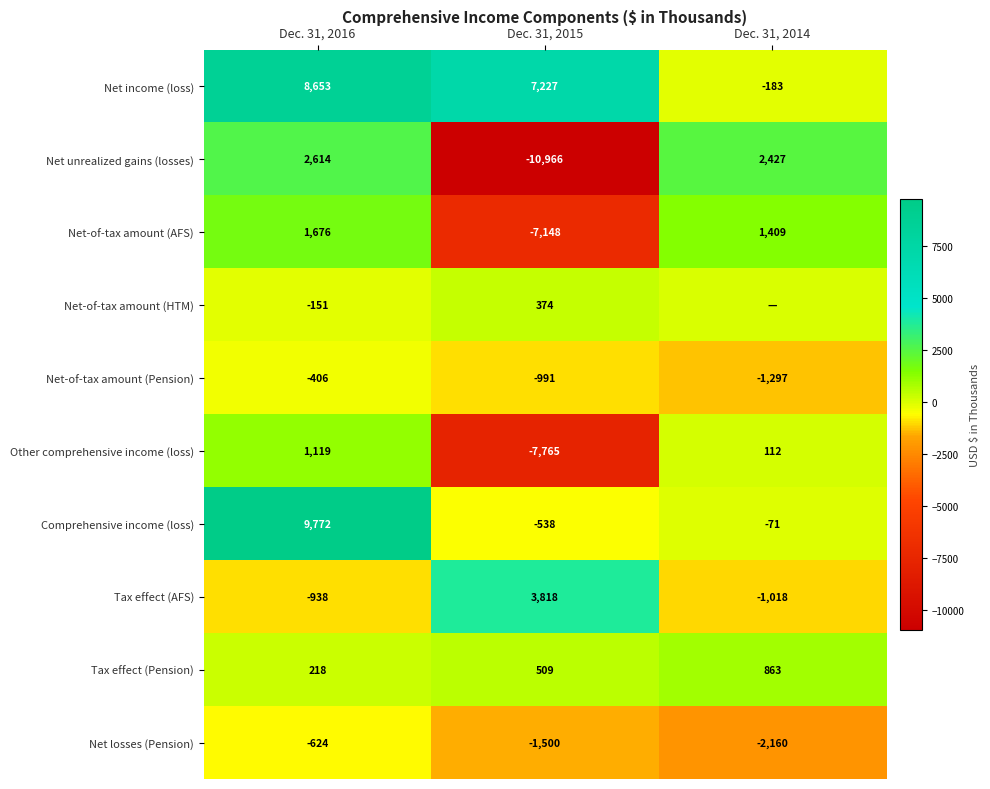

Rank the series at Dec. 31, 2016 from highest to lowest value.

Comprehensive income (loss), Net income (loss), Net unrealized gains (losses), Net-of-tax amount (AFS), Other comprehensive income (loss), Tax effect (Pension), Net-of-tax amount (HTM), Net-of-tax amount (Pension), Net losses (Pension), Tax effect (AFS)